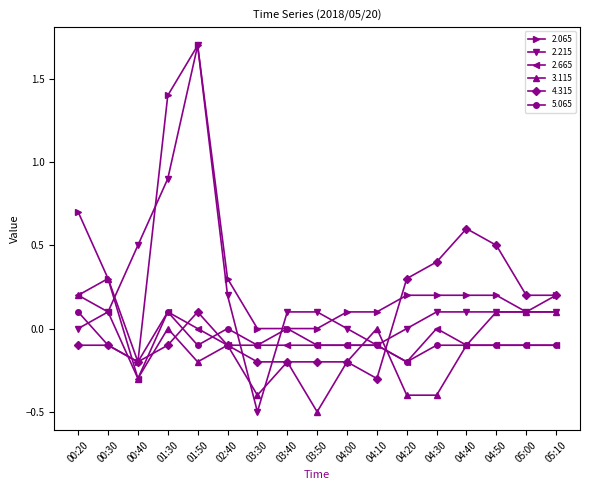

What is the highest value of the 5.065 series?

0.1